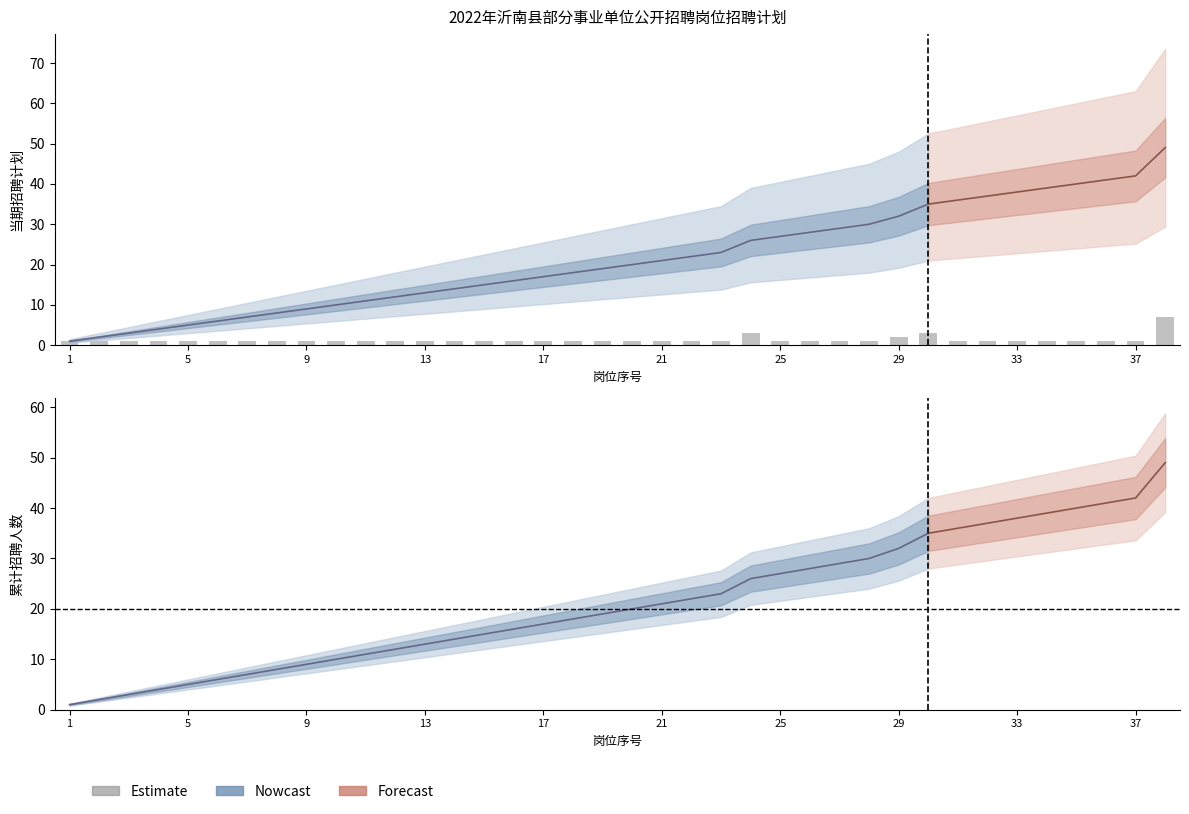

Approximately how many times larger is the value at 28 compared to 25?

1.0